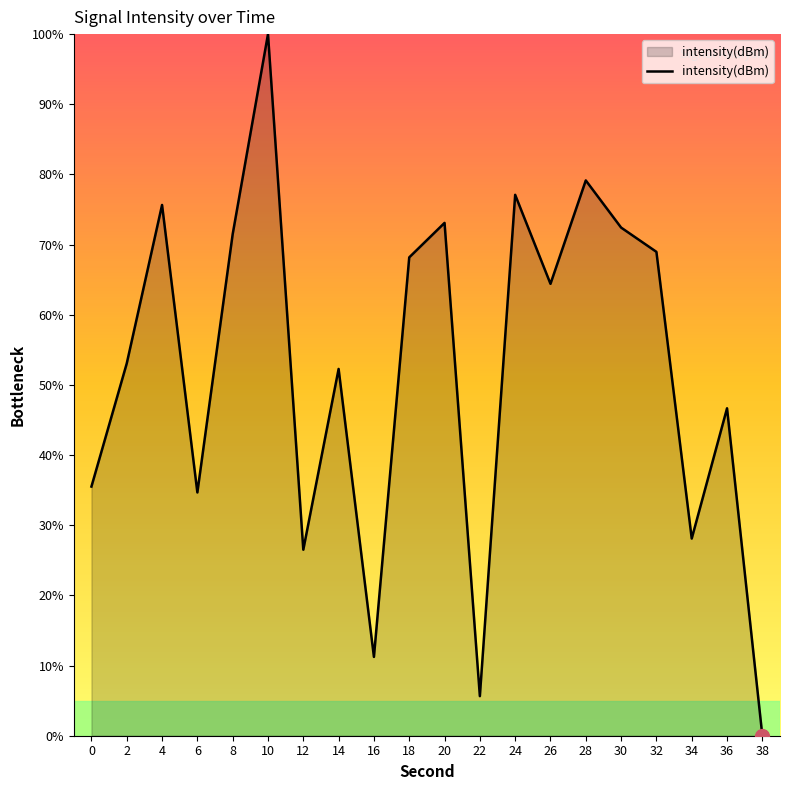

Reading left to right, transcribe all the data shown in this chart.

0=35.5	2=53.1	4=75.7	6=34.7	8=71.5	10=100.0	12=26.5	14=52.3	16=11.2	18=68.2	20=73.1	22=5.6	24=77.1	26=64.4	28=79.1	30=72.4	32=69.0	34=28.1	36=46.7	38=0.0